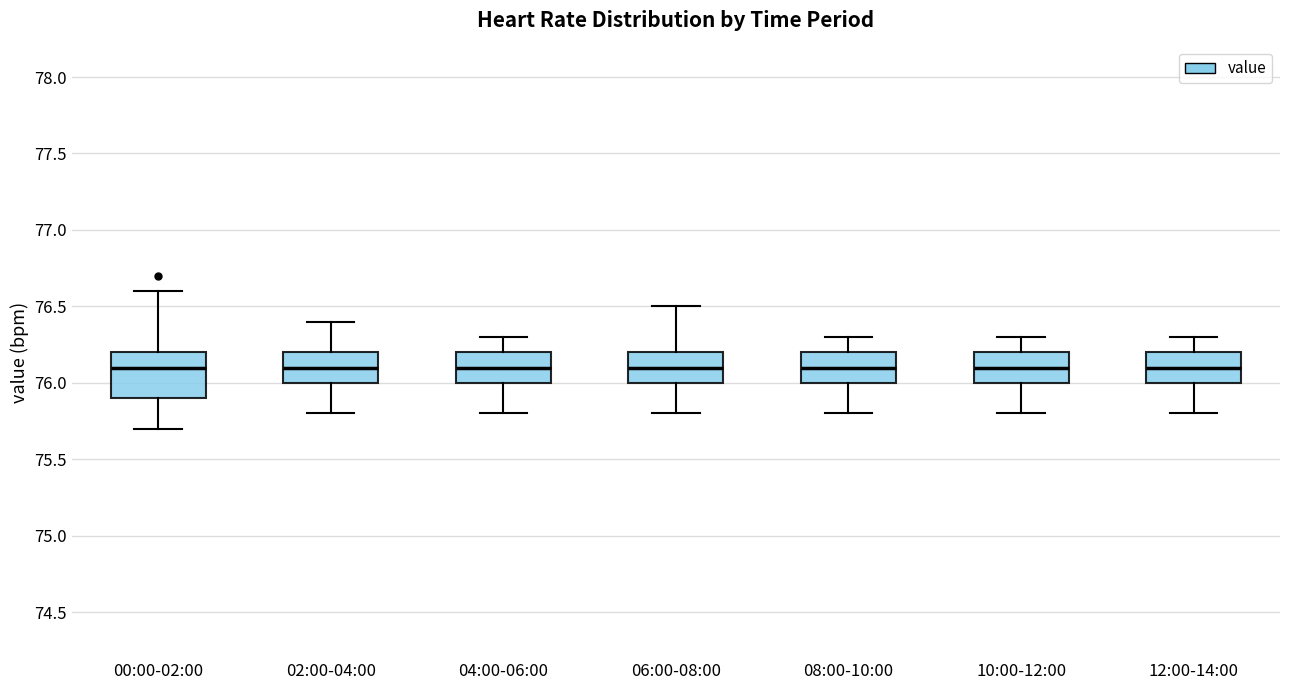

Where does the median line of the box for 12:00-14:00 sit on the y-axis? The values are not printed on the chart, so give them approximately, as read against the axis.

76.1